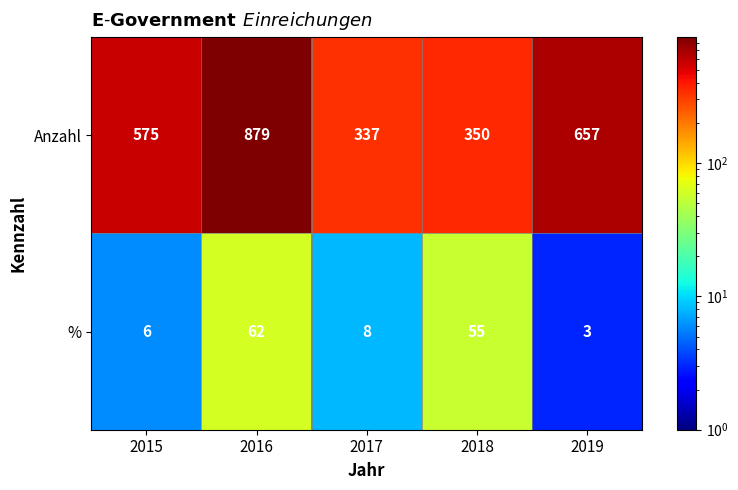

What is the sum of the Anzahl values at 2019 and 2018?

1007